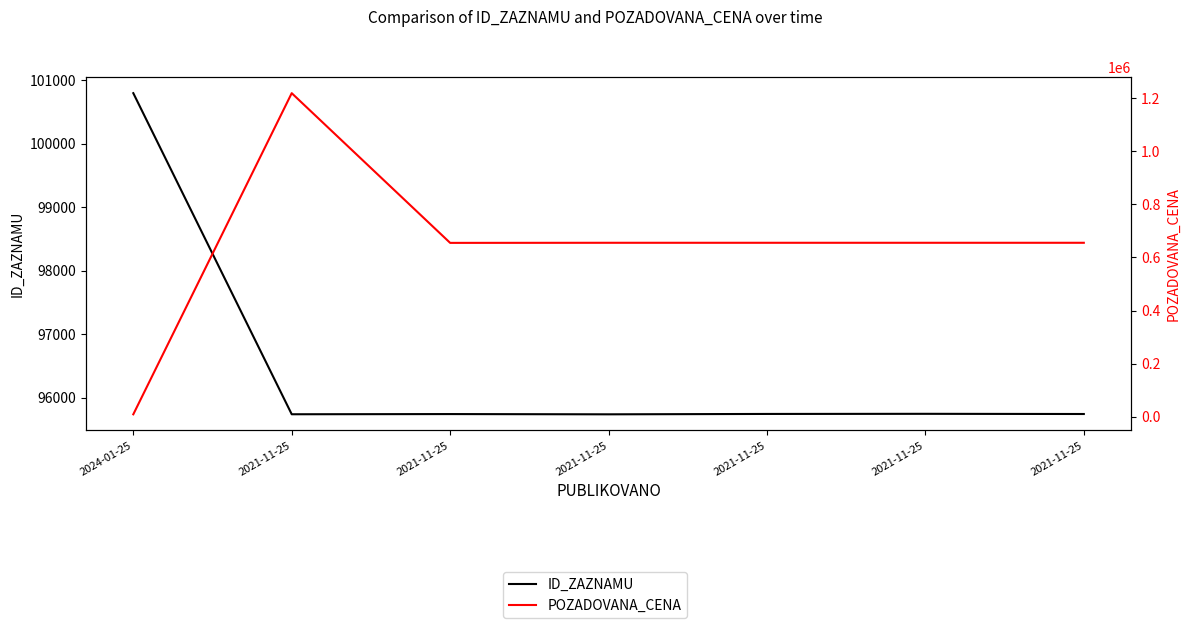

How many values in the ID_ZAZNAMU series are below 95742?

3